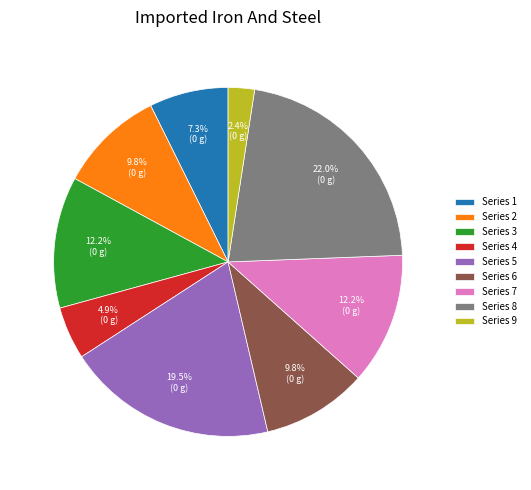

Which has a higher value, Series 1 or Series 8?

Series 8